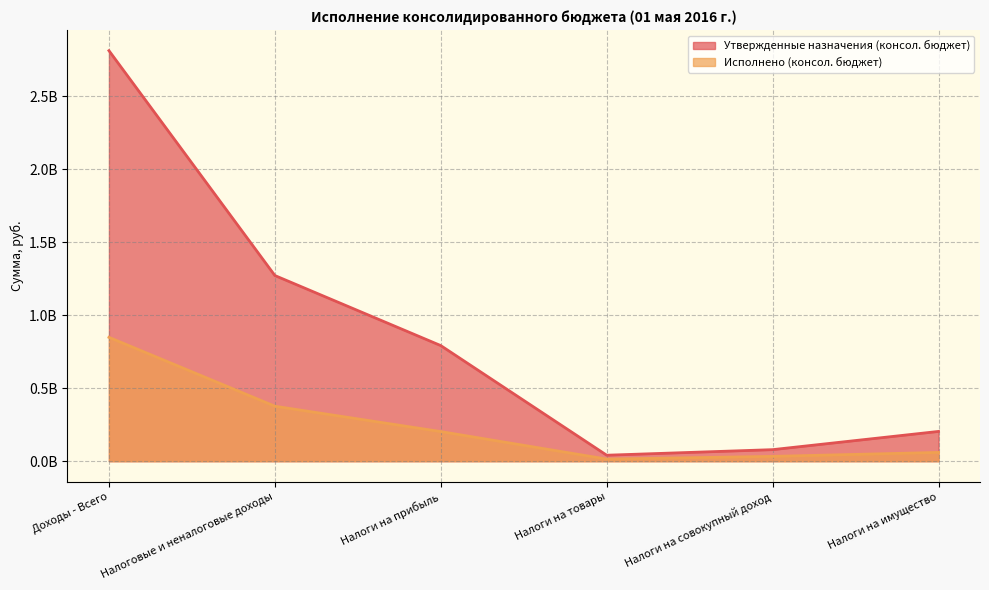

What is the label of the 4th point from the right?

Налоги на прибыль